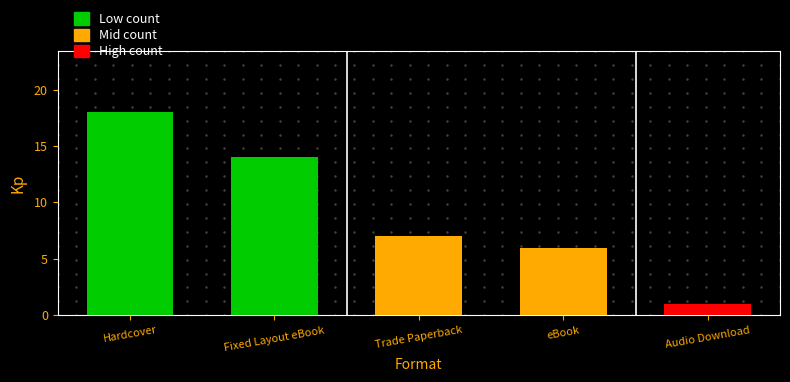

What is the value of the 4th bar from the left?

6